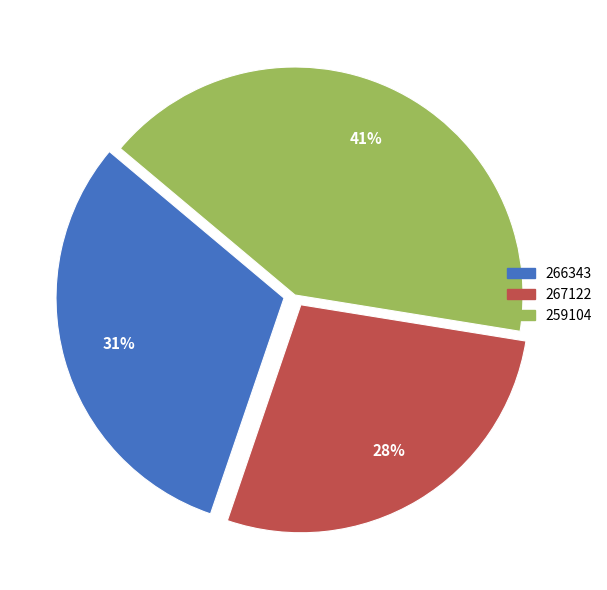

To the nearest percent, what is the average slice percentage?

33%